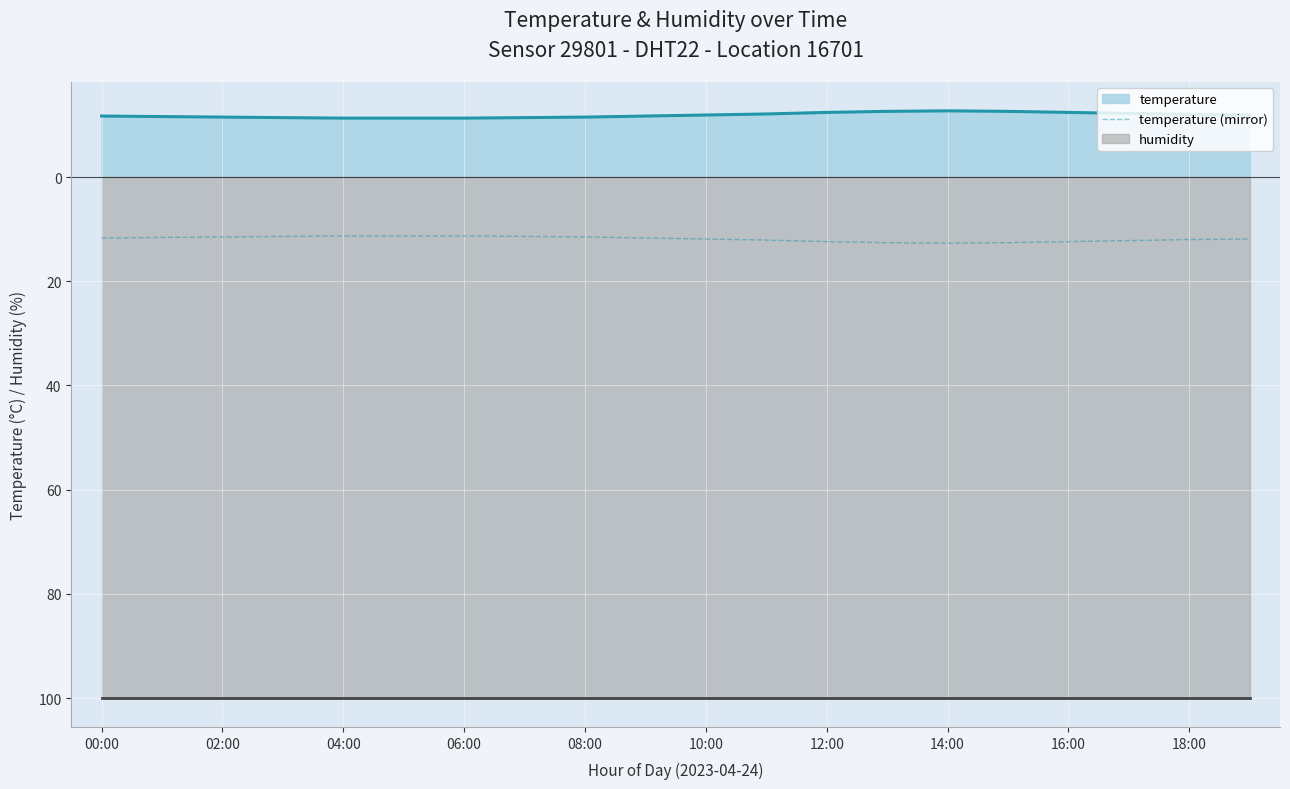

List the series in order of their peak value, lowest first.

humidity, temperature (mirror), temperature